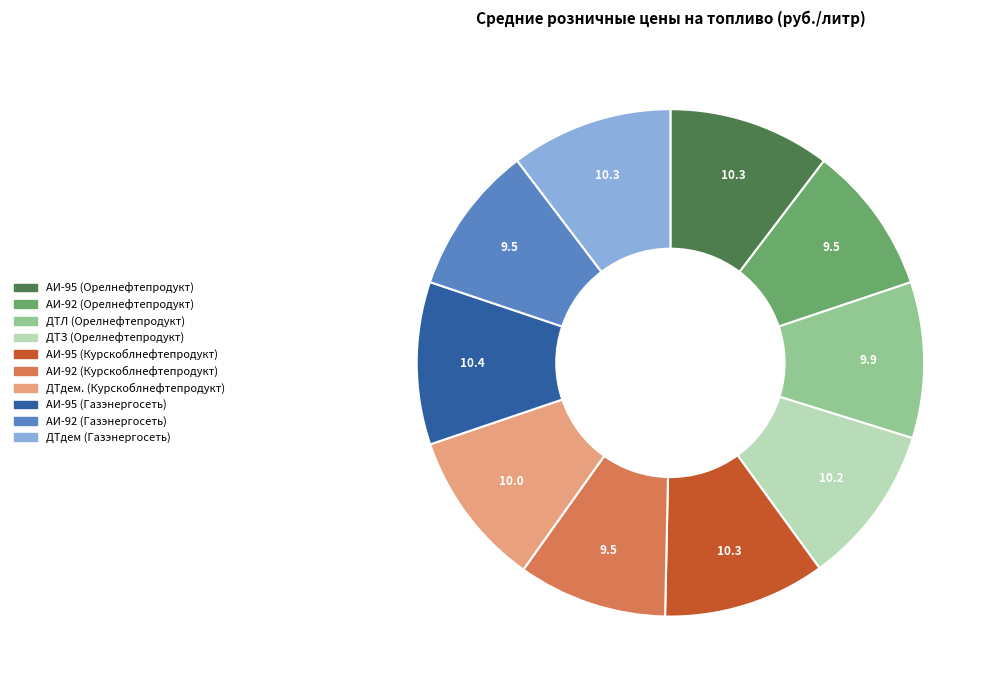

Is the sum of АИ-95 (Курскоблнефтепродукт) and АИ-95 (Орелнефтепродукт) greater than half?

No